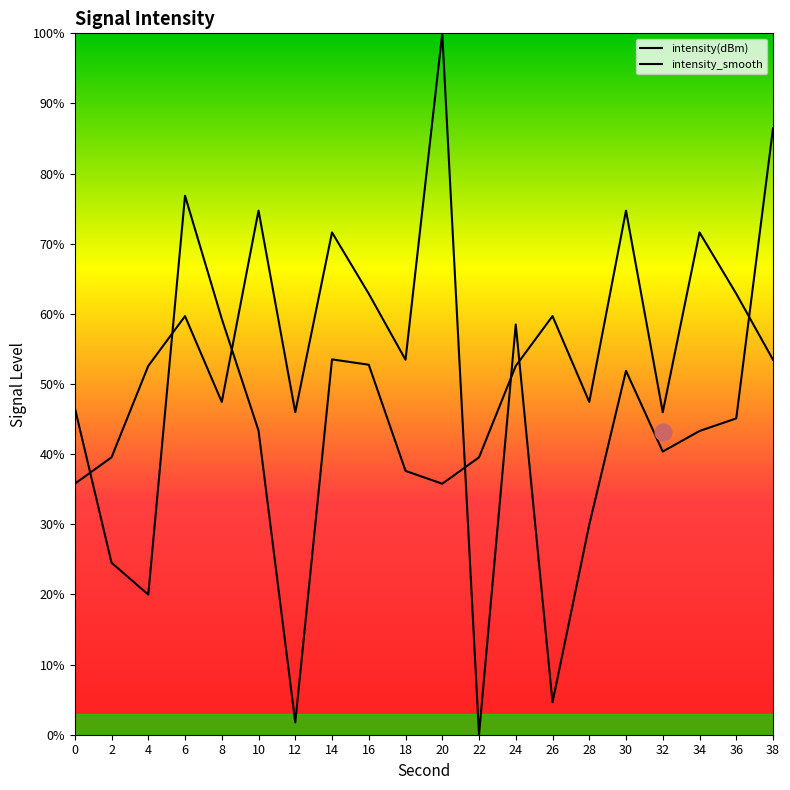

How many interior local peaks does the intensity(dBm) series have?

6